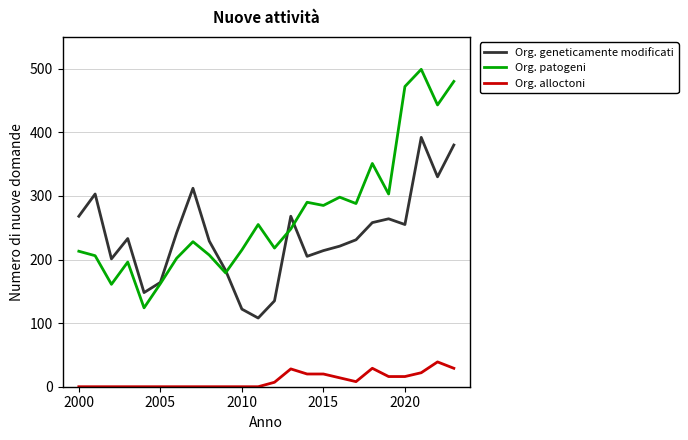

What is the greatest value displayed?

499